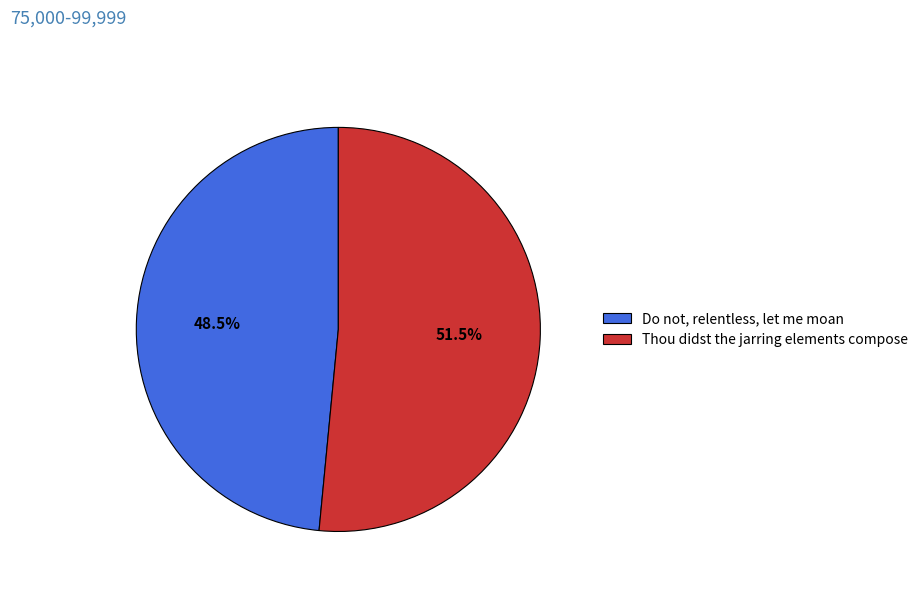

To the nearest percent, what is the combined percentage of Do not, relentless, let me moan and Thou didst the jarring elements compose?

100%